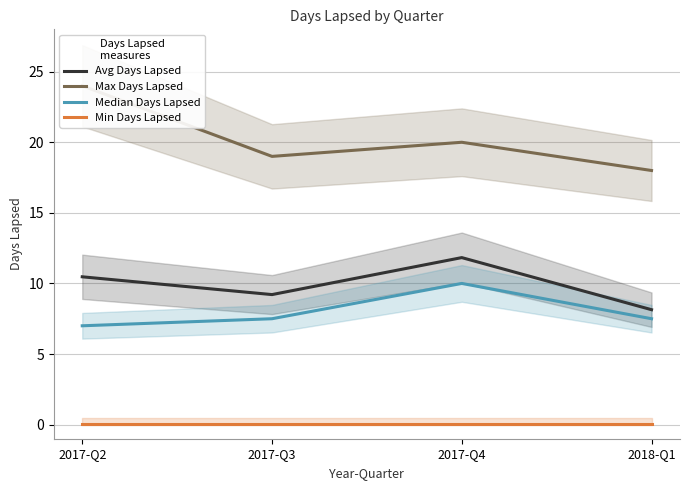

Is the value of Min Days Lapsed at 2017-Q3 greater than the value of Max Days Lapsed at 2017-Q4?

No